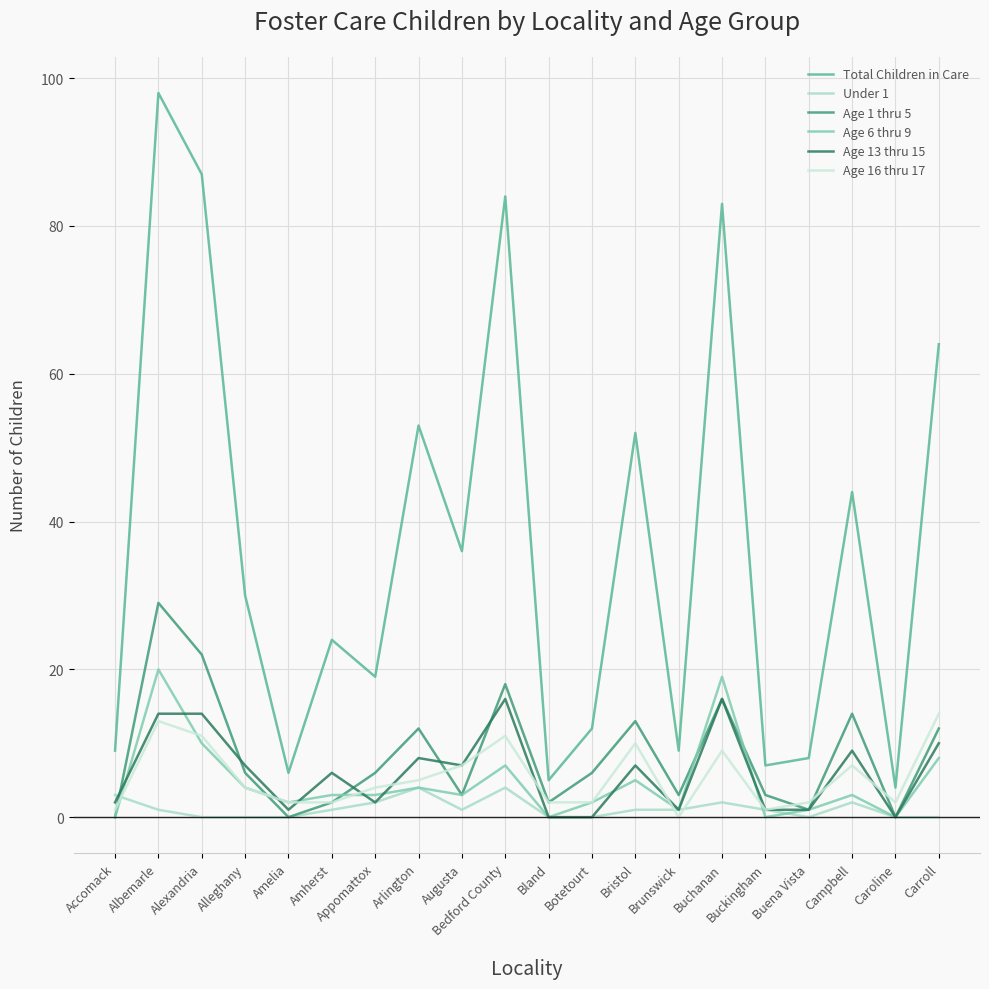

Where is the first local maximum for Age 6 thru 9?

Albemarle